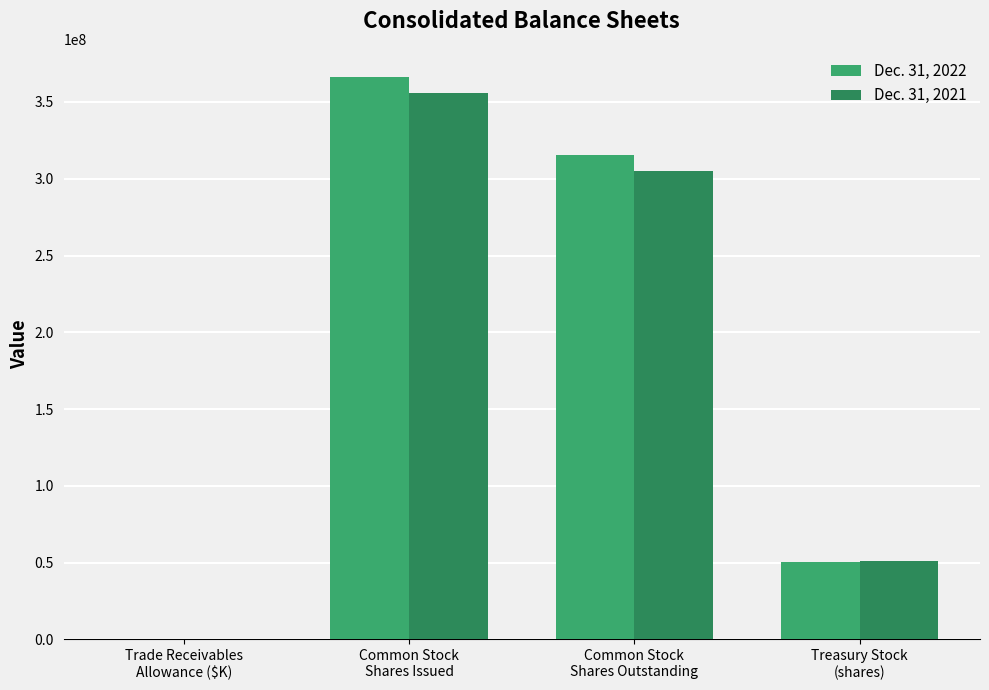

The value of Dec. 31, 2022 at Common Stock
Shares Issued is 117218883. True or false?

False